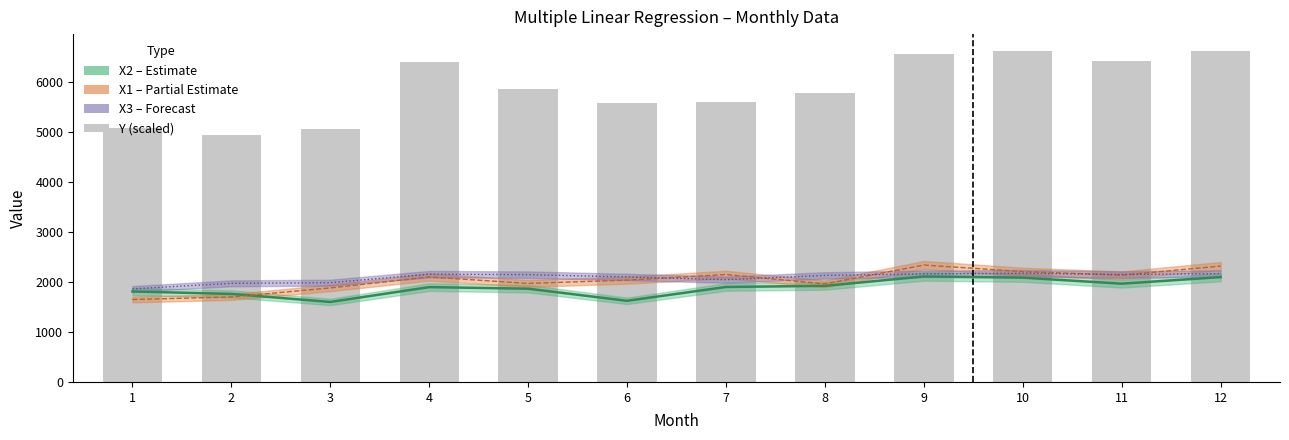

How many data points in X1 are above 2101?

5